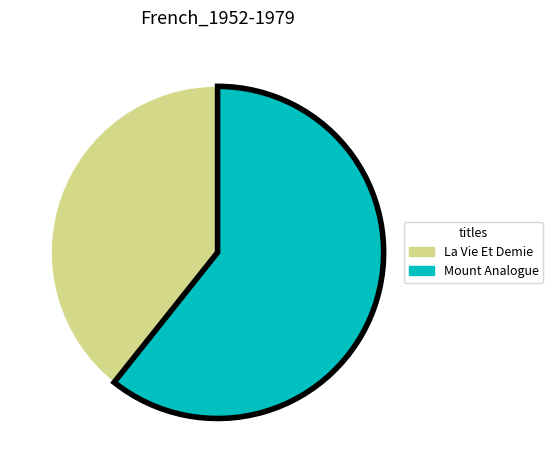

What is the ratio of the value at Mount Analogue to the value at La Vie Et Demie?

1.5